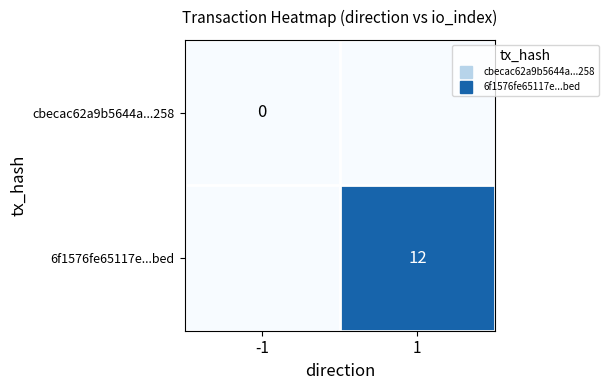

Is the value of 6f1576fe65117e...bed at 1 greater than the value of cbecac62a9b5644a...258 at -1?

Yes